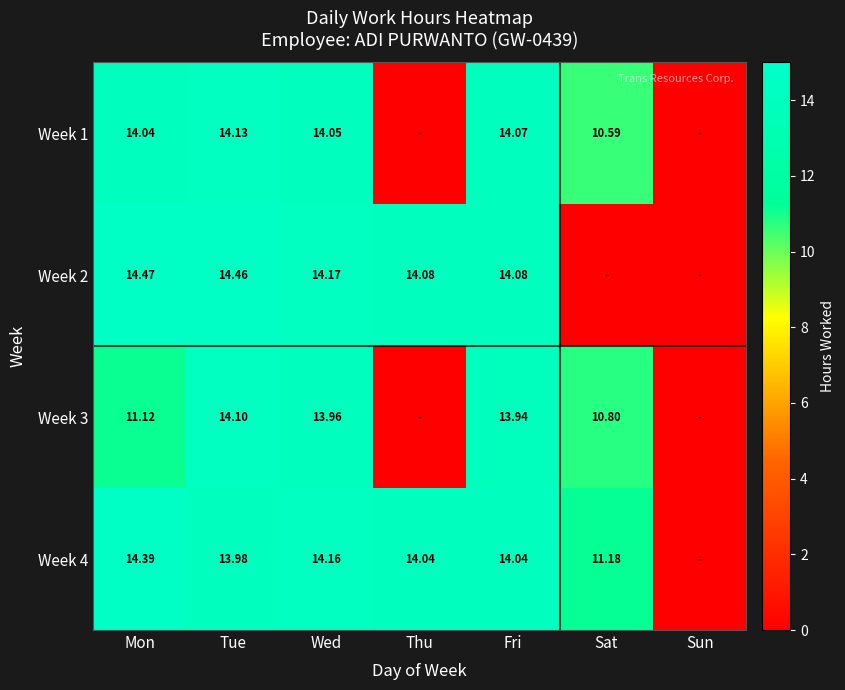

Is the value of Week 3 at Mon greater than the value of Week 4 at Sat?

No